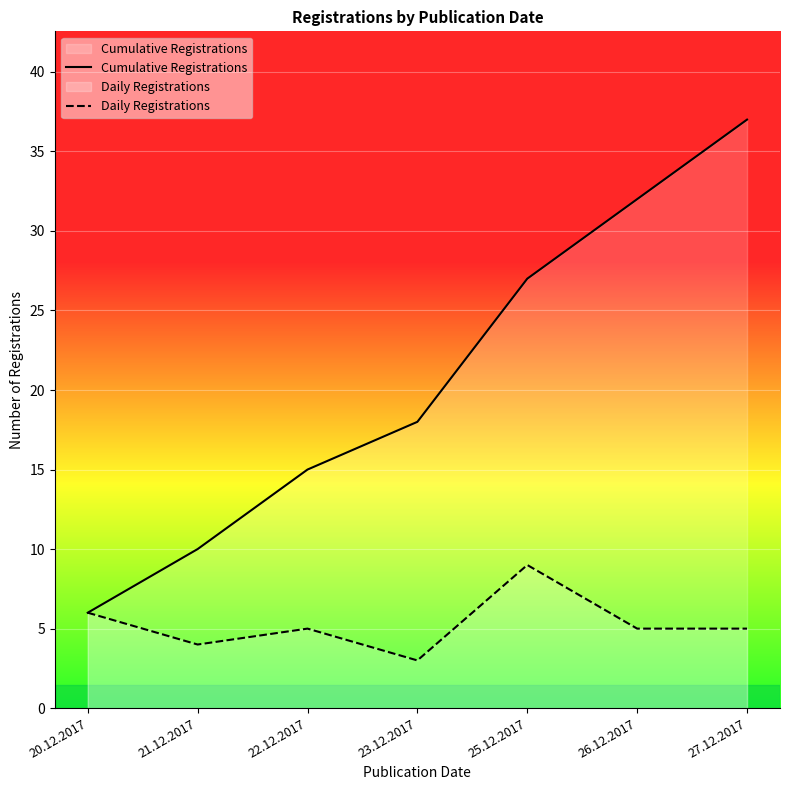

Where does the Cumulative Registrations series first go above 18?

25.12.2017